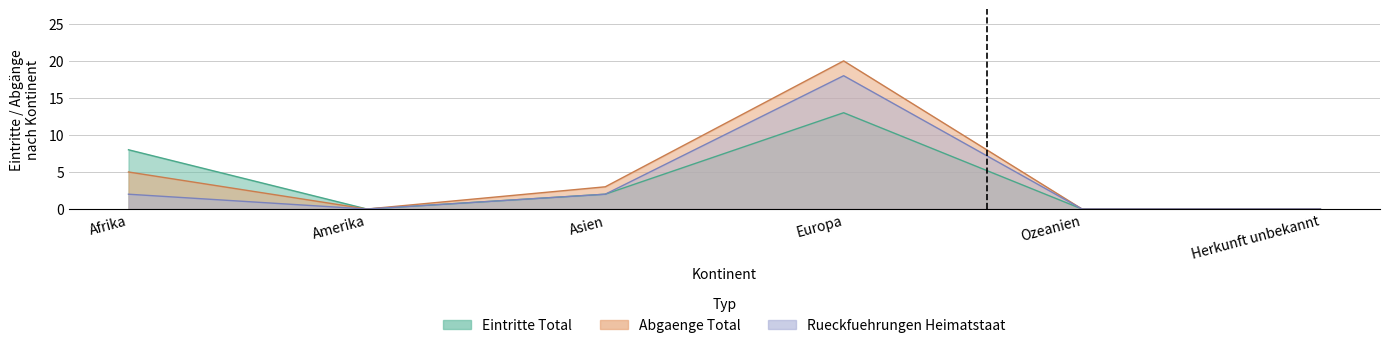

How many categories are shown in the chart?

6